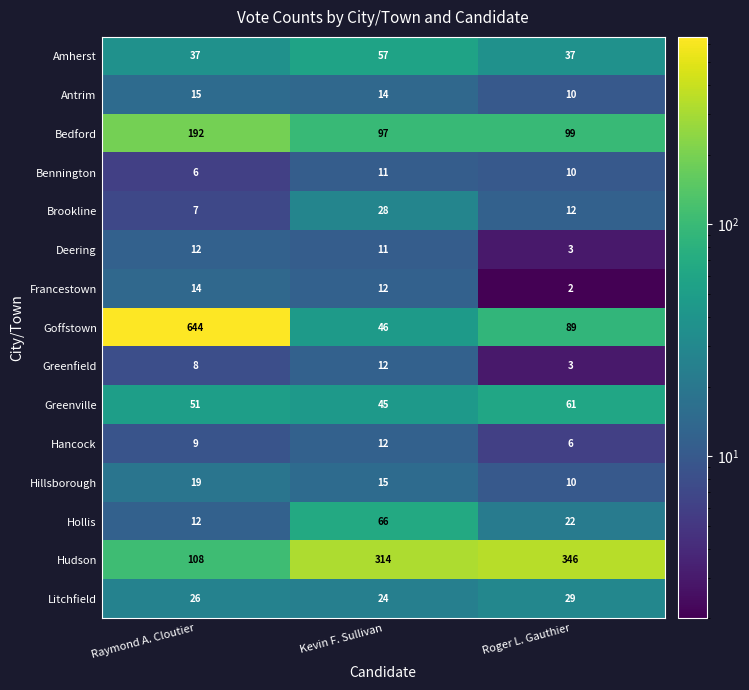

What is the difference between the maximum and second lowest values in the Brookline series?

16